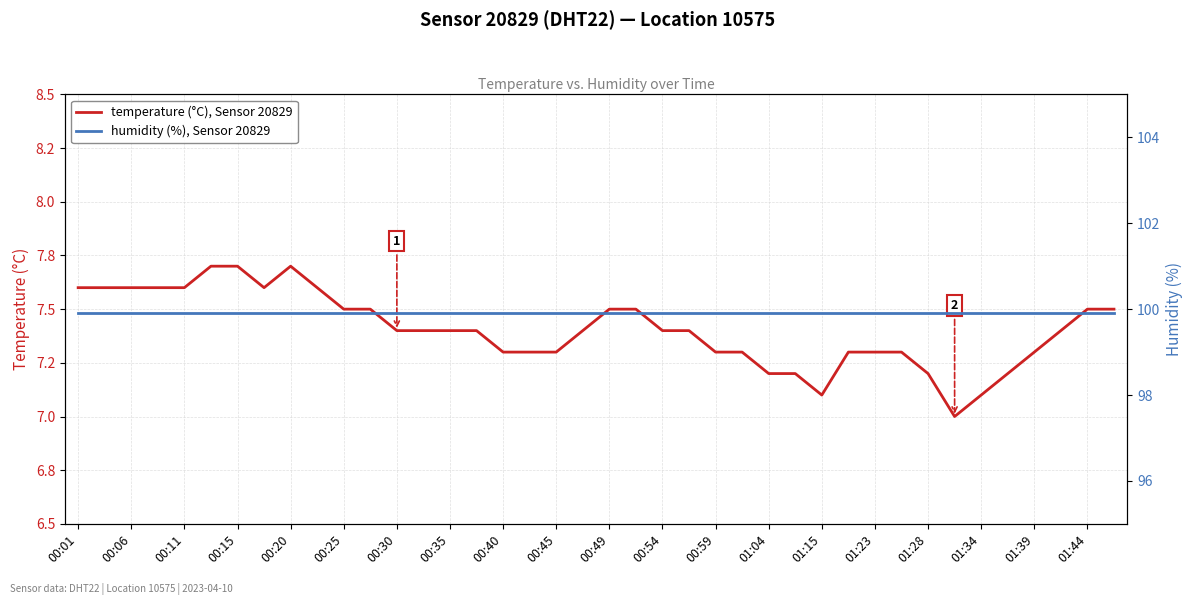

What is the label of the 10th point from the left?

00:45